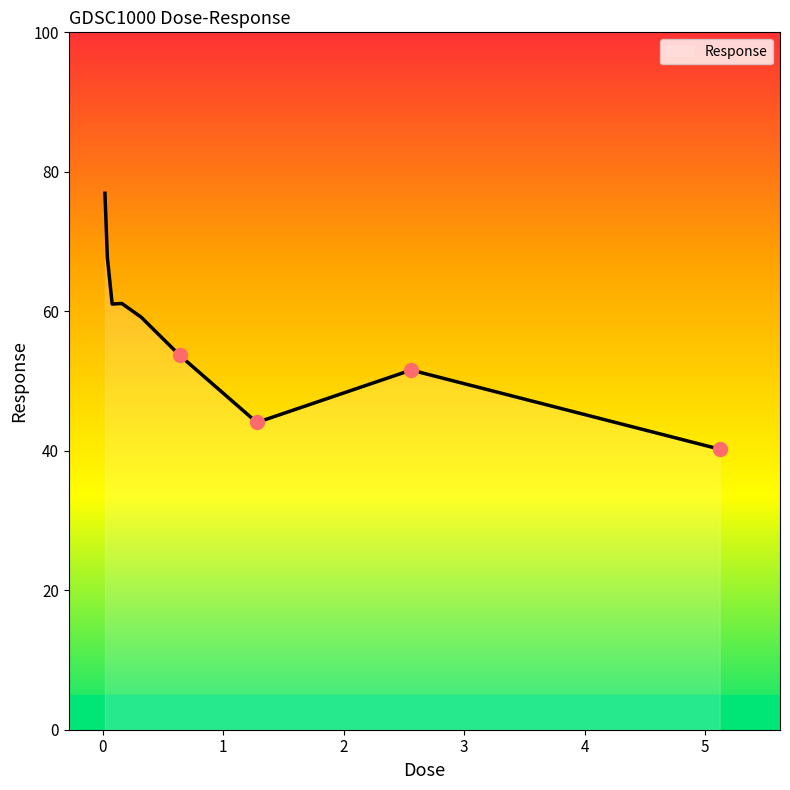

What is the minimum value shown in the chart?

40.2